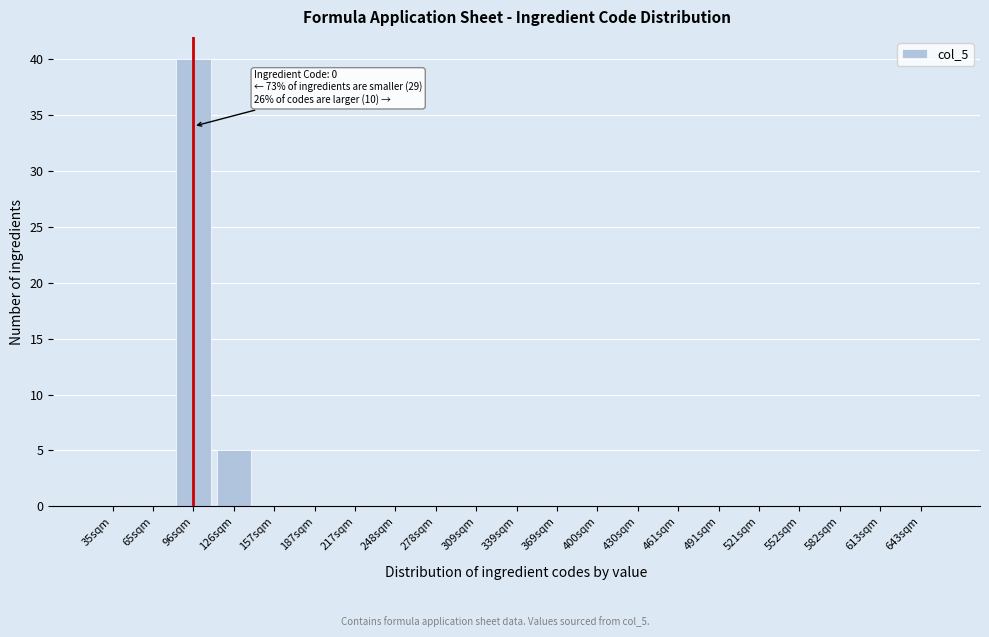

Reading left to right, list all the values displayed in this chart.

35sqm=0	65sqm=0	96sqm=40	126sqm=5	157sqm=0	187sqm=0	217sqm=0	248sqm=0	278sqm=0	309sqm=0	339sqm=0	369sqm=0	400sqm=0	430sqm=0	461sqm=0	491sqm=0	521sqm=0	552sqm=0	582sqm=0	613sqm=0	643sqm=0